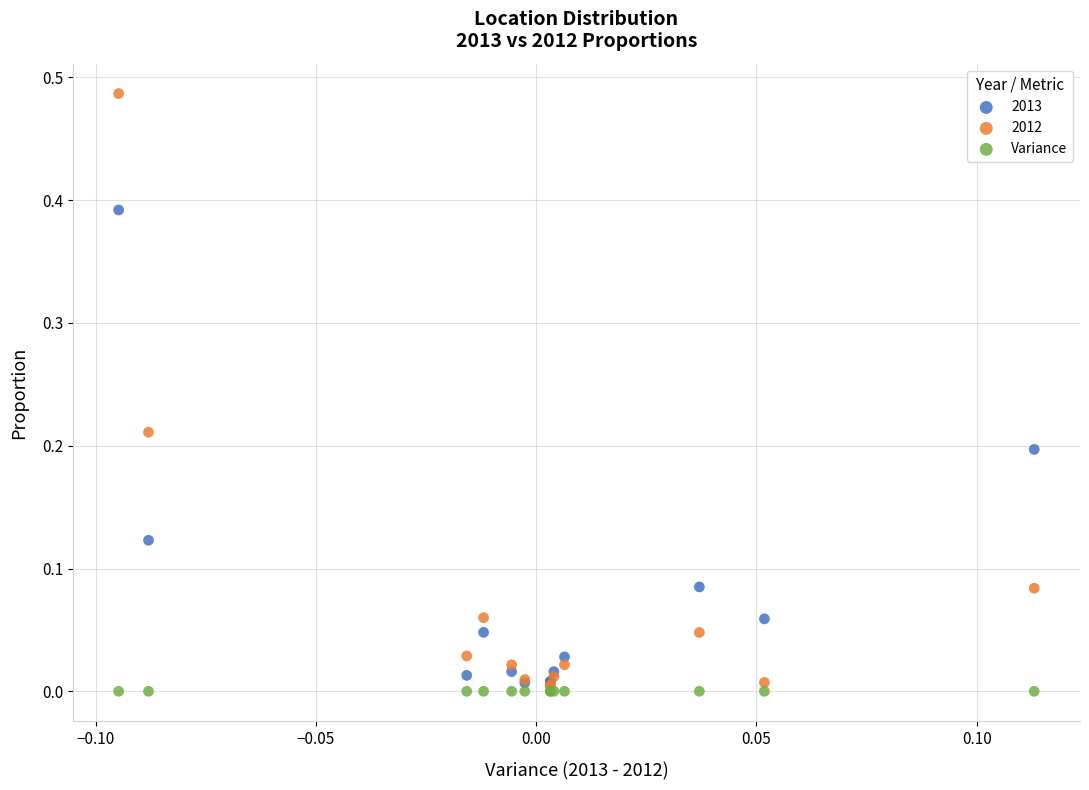

Which series reaches the minimum Y coordinate?

Variance